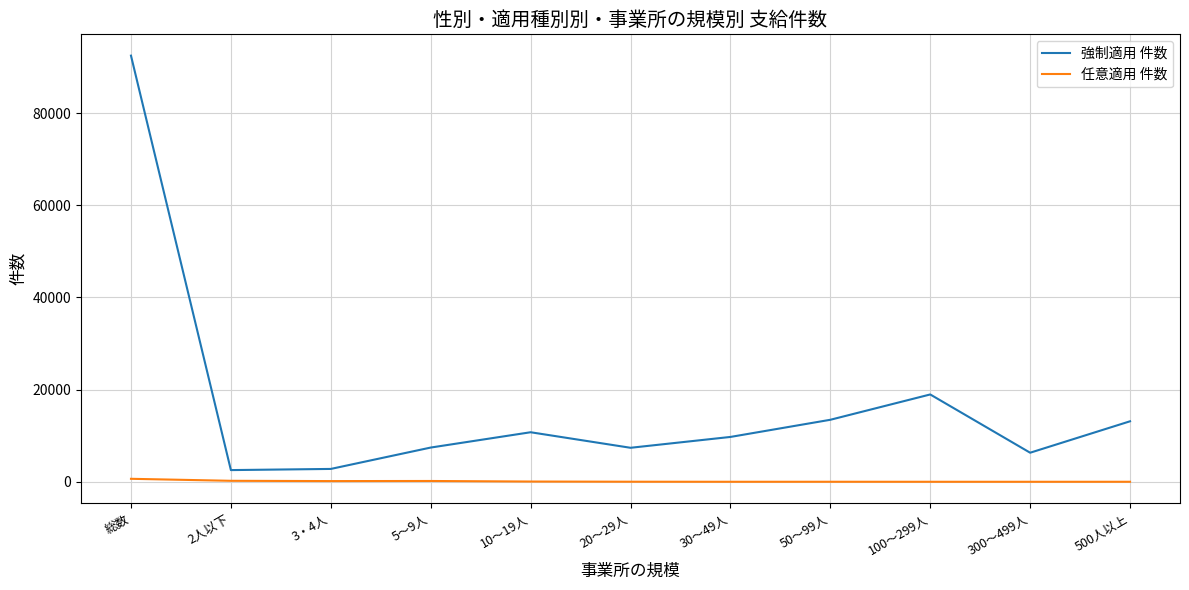

Which category has the highest value across all series?

総数